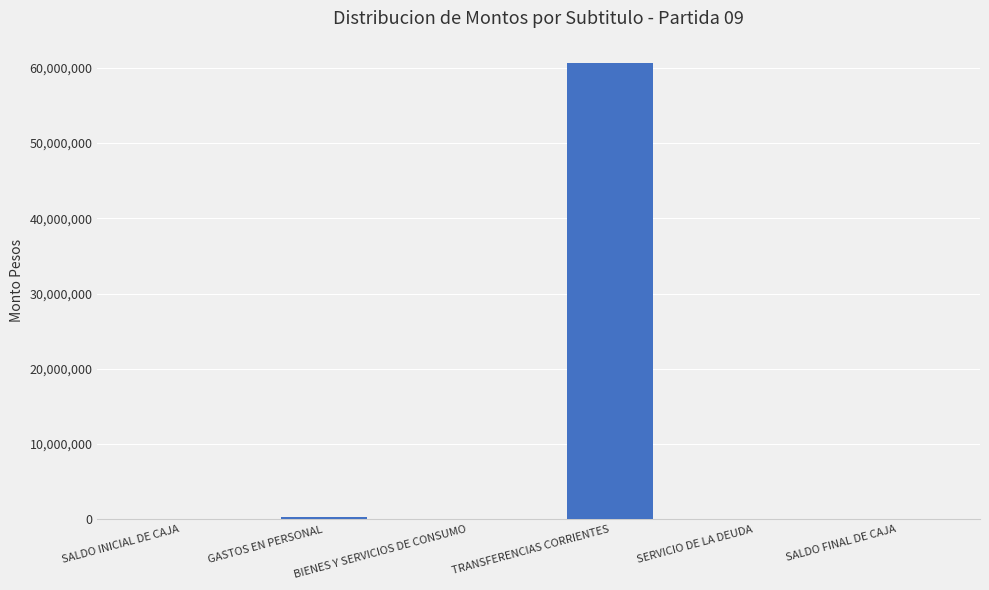

Are the bars horizontal?

No